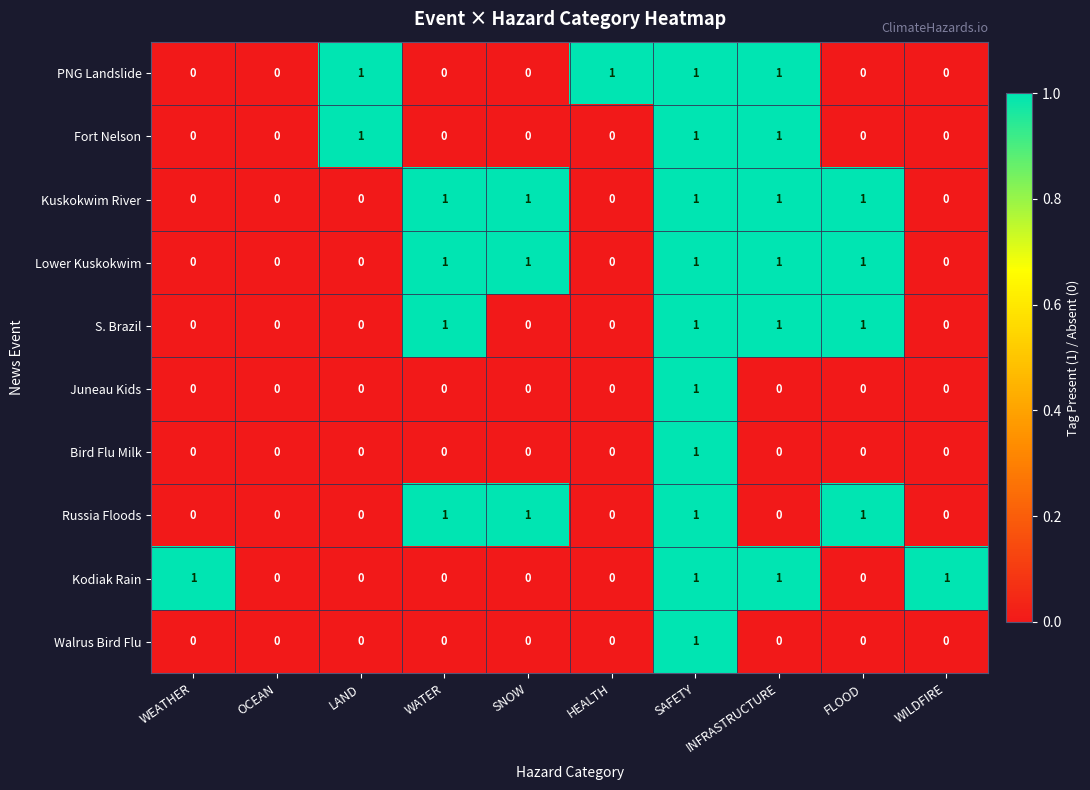

At which category is the sum across all series the highest?

SAFETY